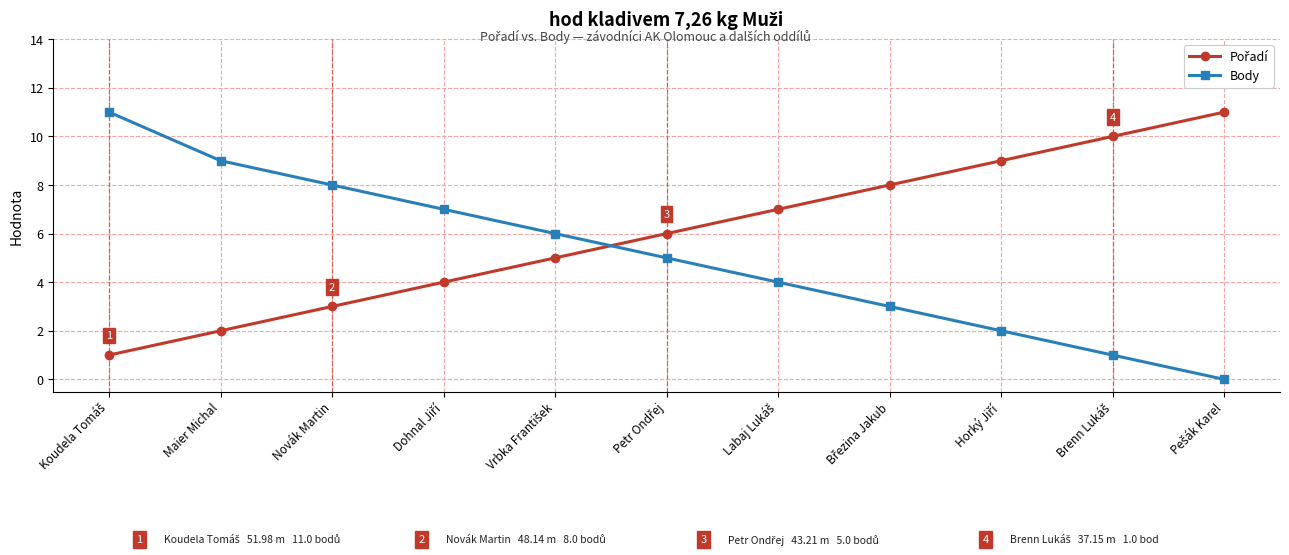

What is the sum of all Body values?

56